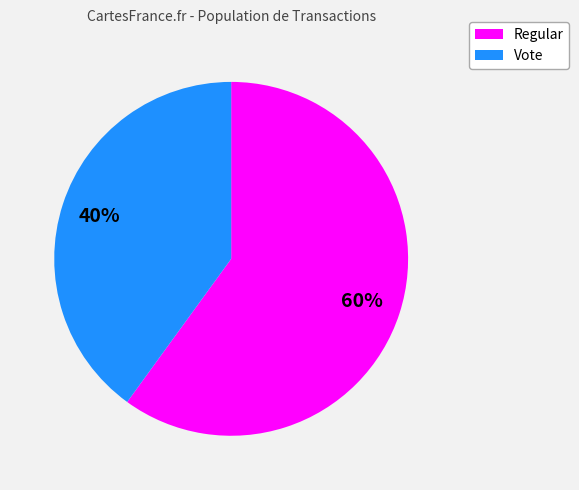

Does any single category account for the majority?

Yes